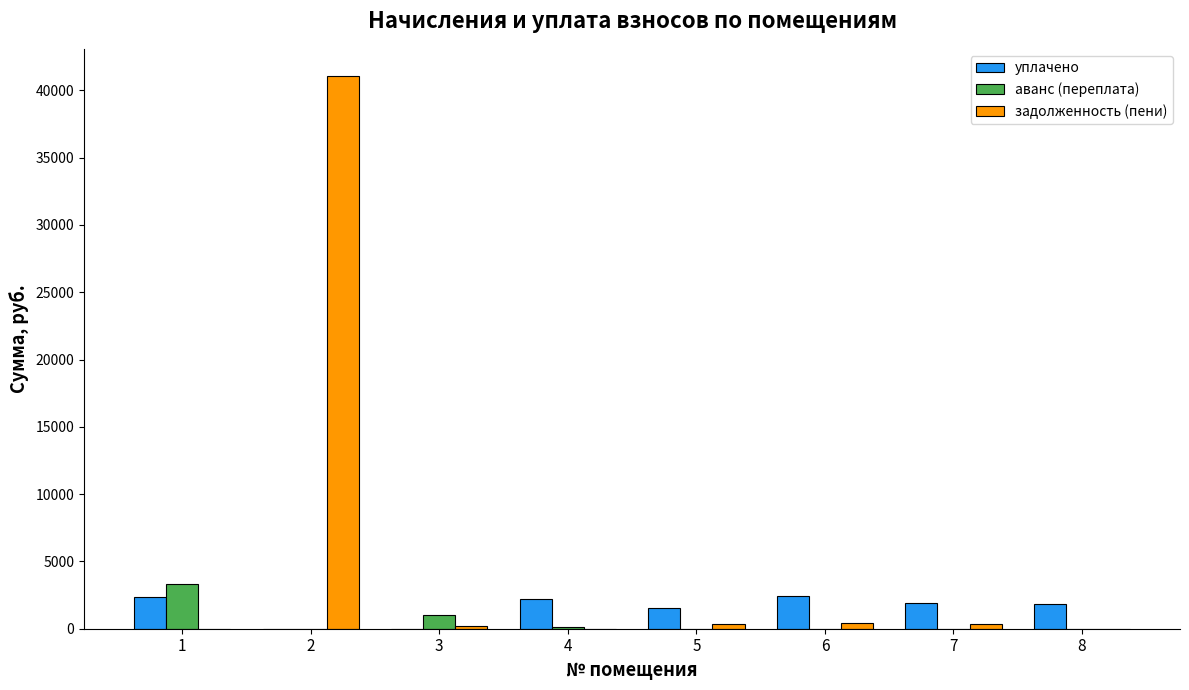

What are all the series names shown in the legend?

уплачено, аванс (переплата), задолженность (пени)